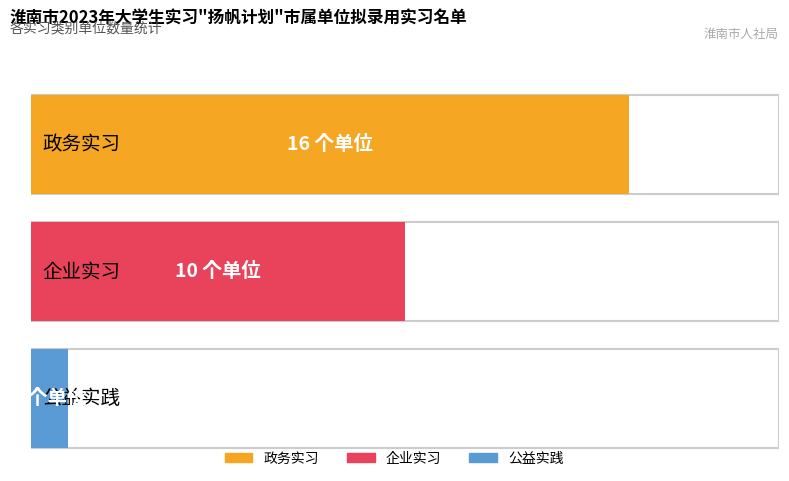

What is the change in value from 政务实习 to 企业实习?

-6